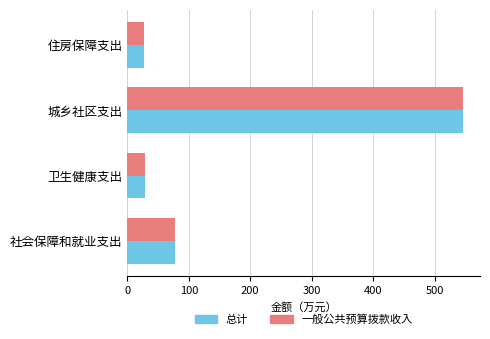

At which category is the sum across all series the highest?

城乡社区支出